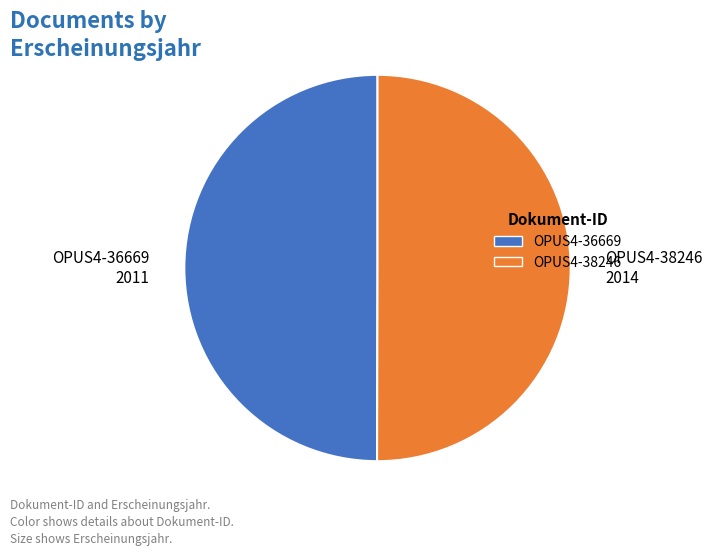

What is the ratio of the value at OPUS4-36669 to the value at OPUS4-38246?

1.0